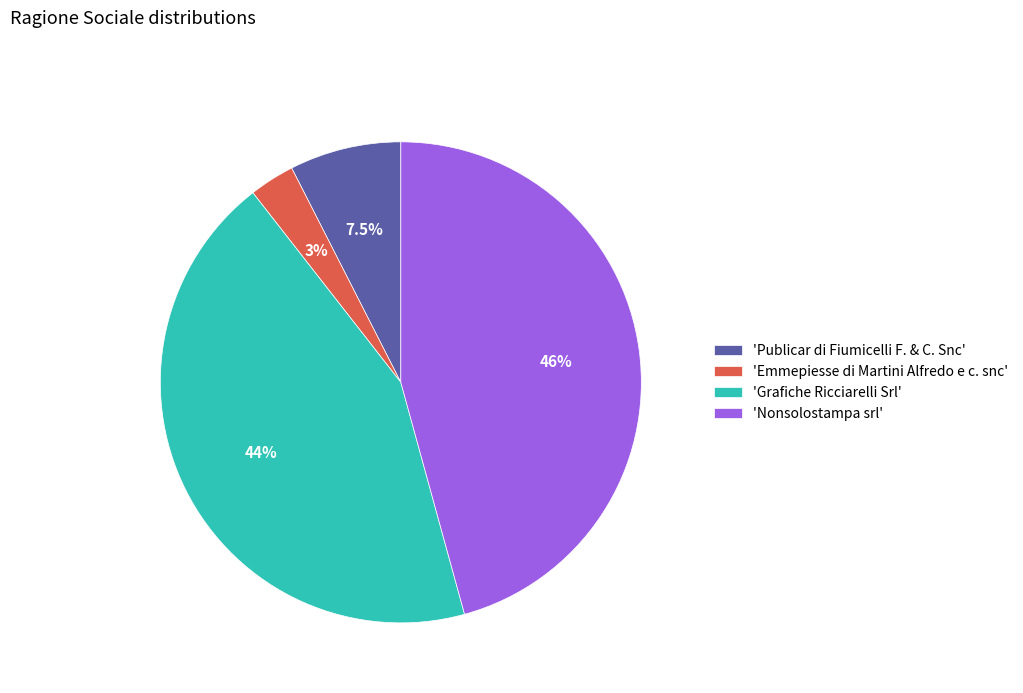

Is 'Publicar di Fiumicelli F. & C. Snc' the majority of the pie?

No